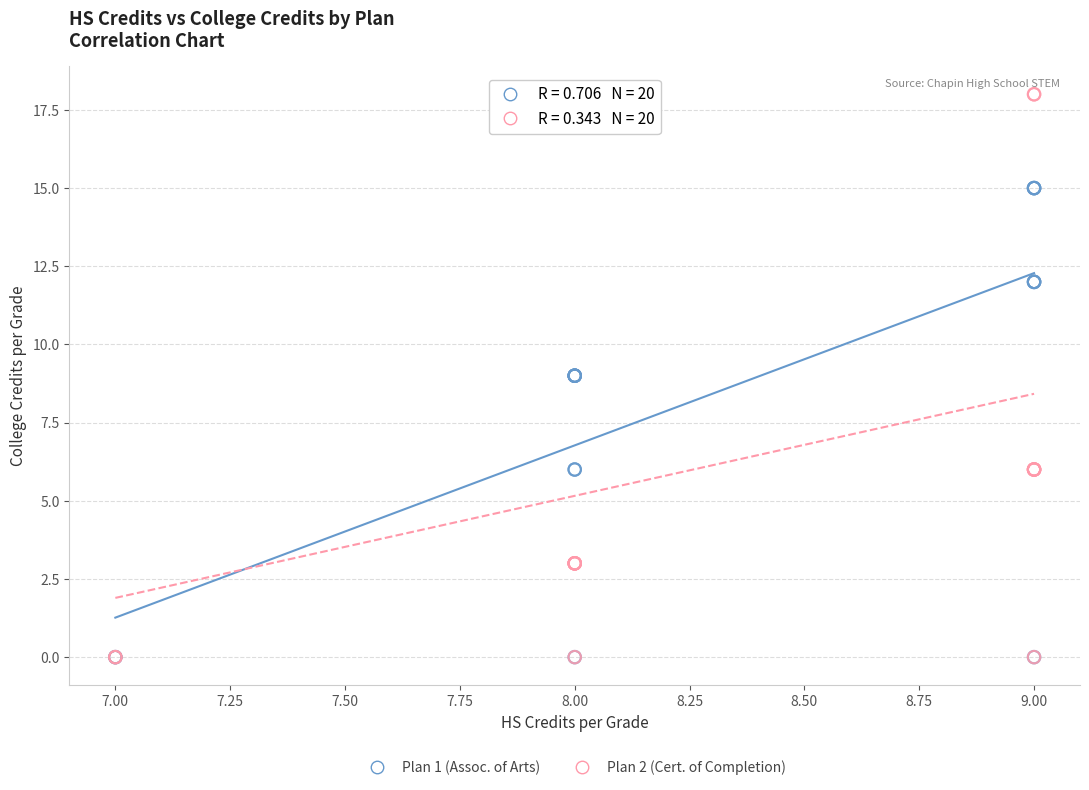

Which series has the widest spread of Y values?

Plan 2 (Cert. of Completion)